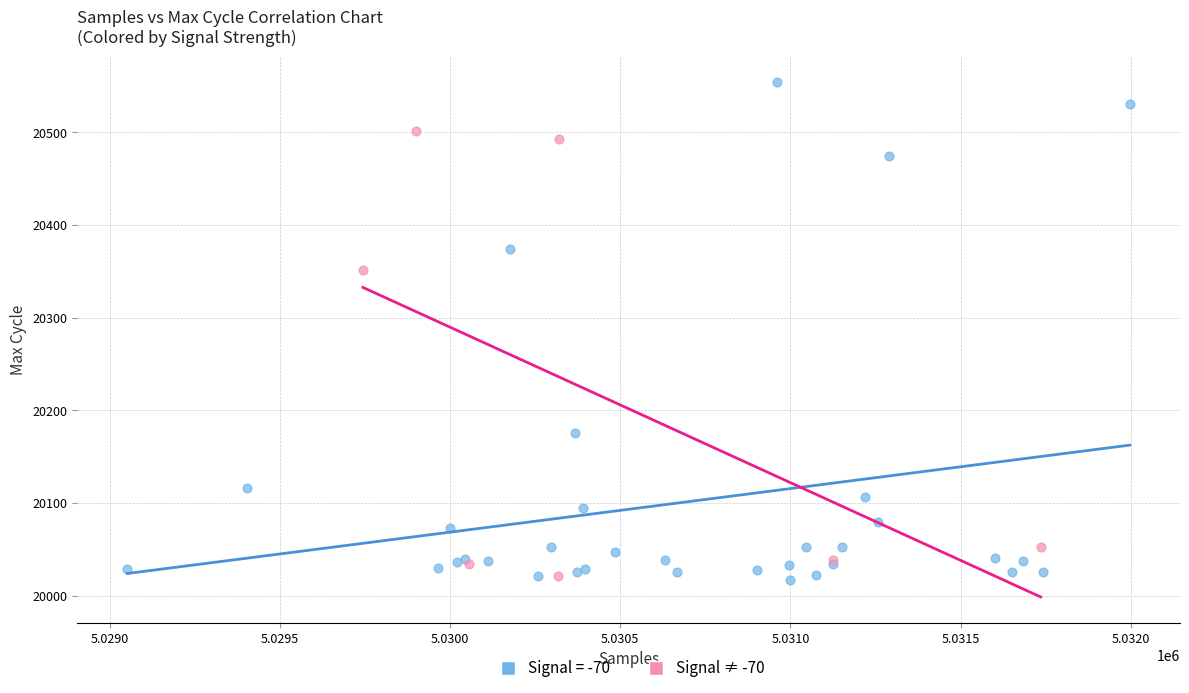

Which series has the widest spread of Y values?

Signal = -70